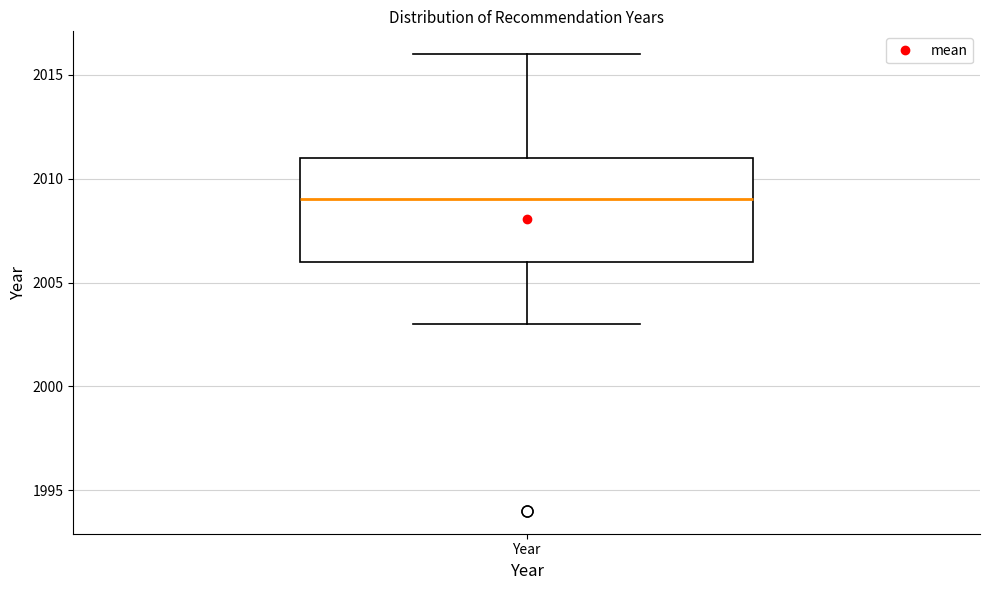

Read this box plot against the y-axis: the position of the median line, the range covered by the box, and the ends of both whiskers. The values are not printed on the chart, so give them approximately, as read against the axis.

median 2009, box 2006 to 2011, whiskers 2003 to 2016